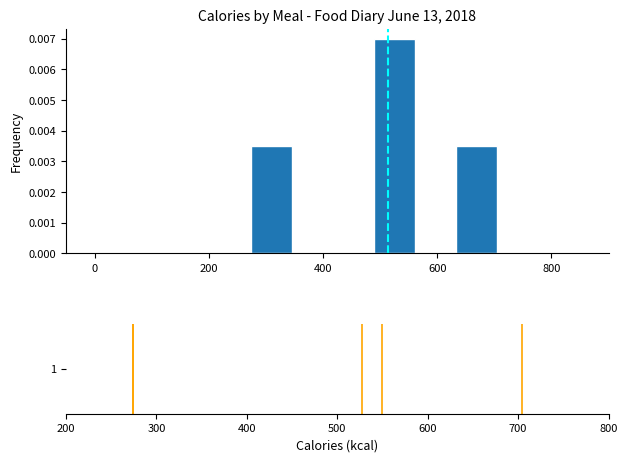

Read against the x-axis, roughly where is the centre of the tallest bar?

520